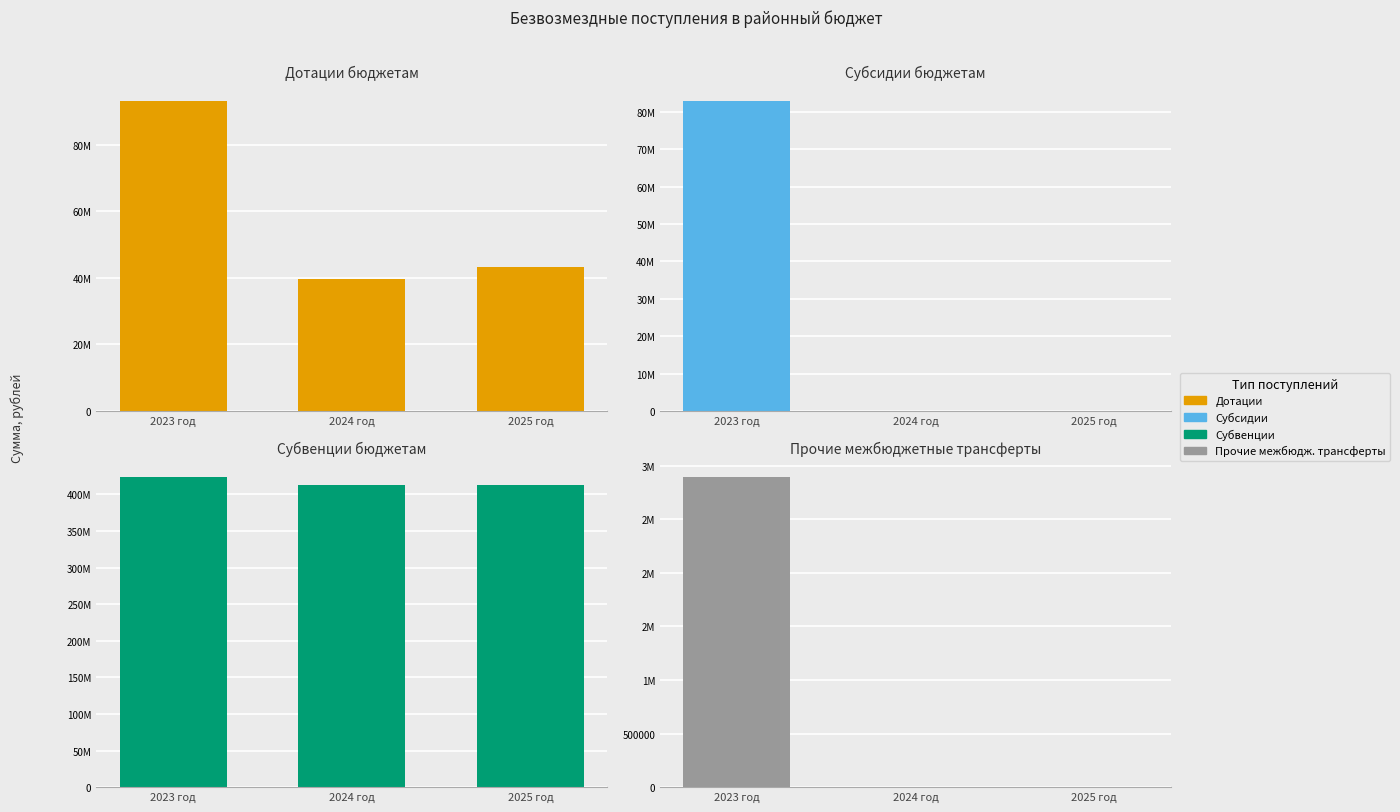

What are all the series names shown in the legend?

Дотации, Субсидии, Субвенции, Прочие межбюдж. трансферты